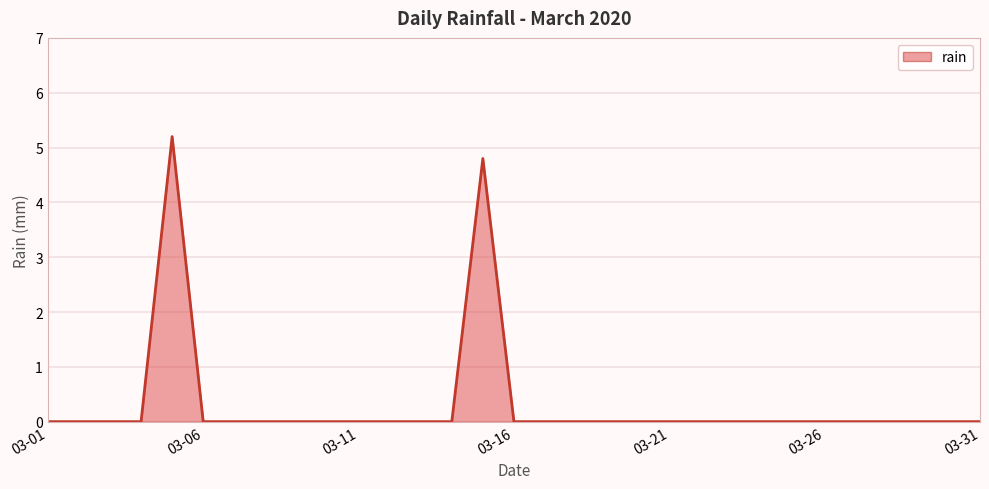

What is the greatest value displayed?

5.2